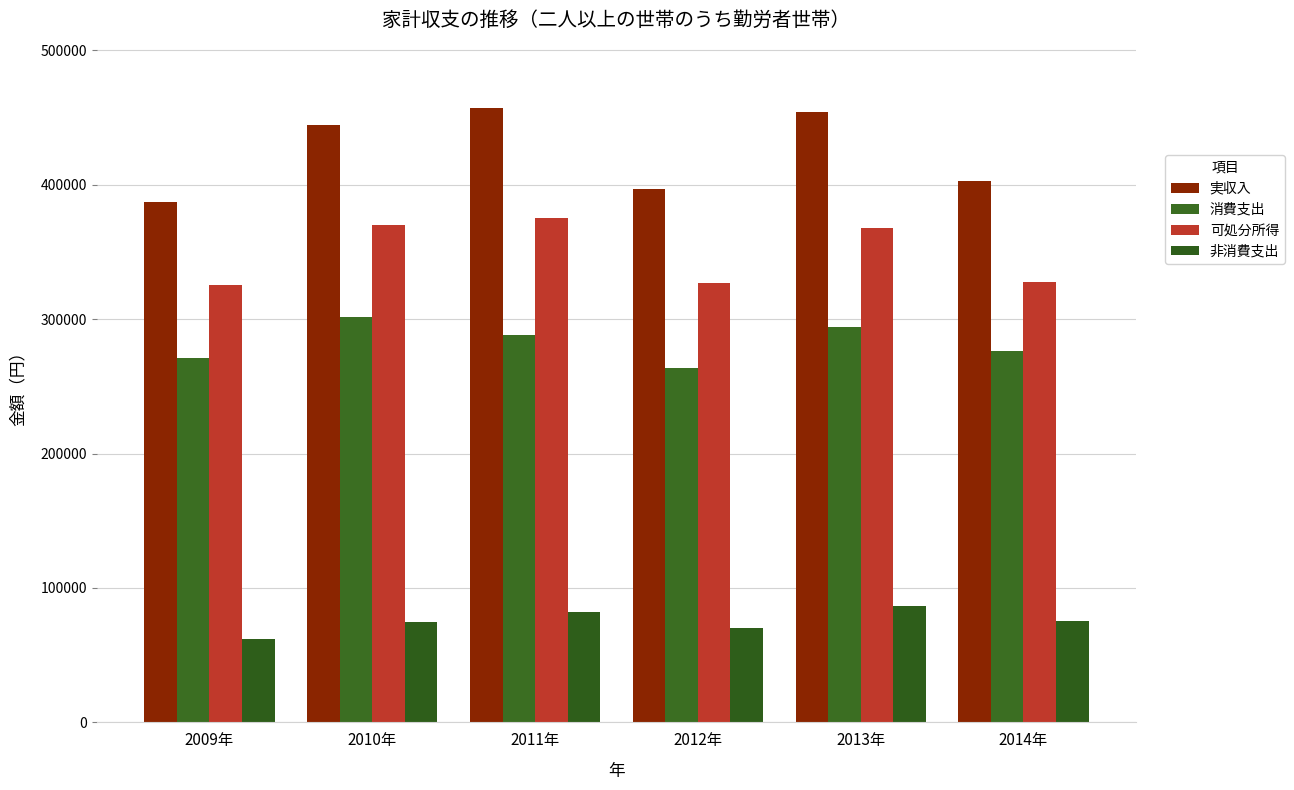

Is the value of 非消費支出 at 2014年 greater than the value of 消費支出 at 2012年?

No